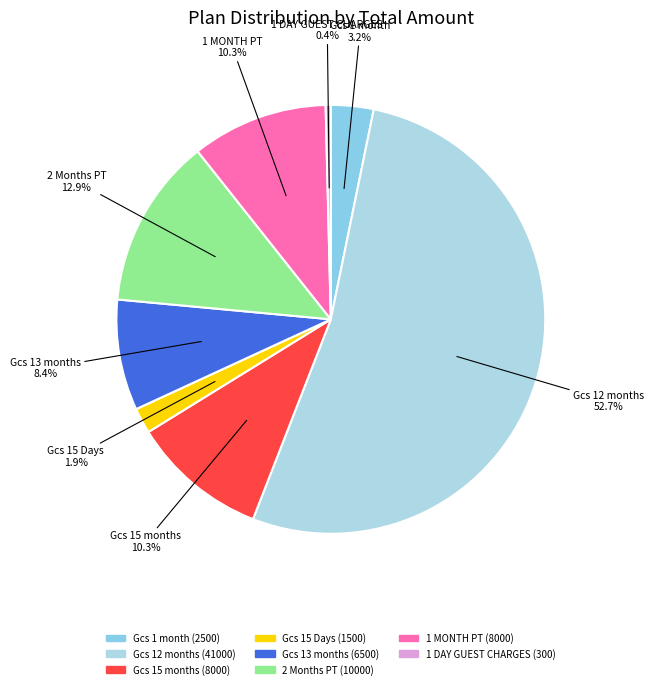

How many slices are in this pie chart?

8